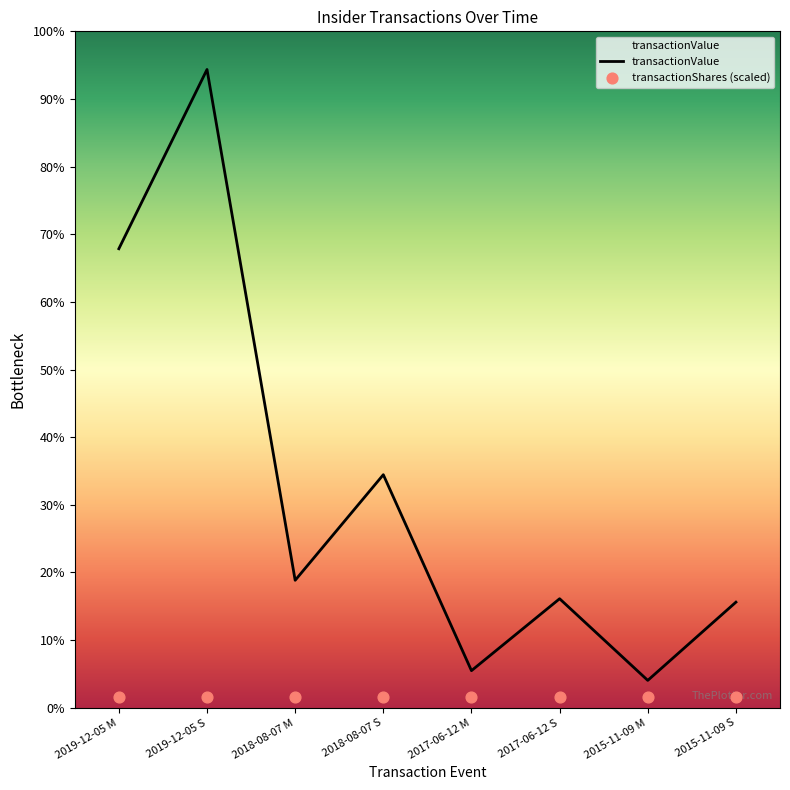

Which series has the largest total across all categories?

transactionValue